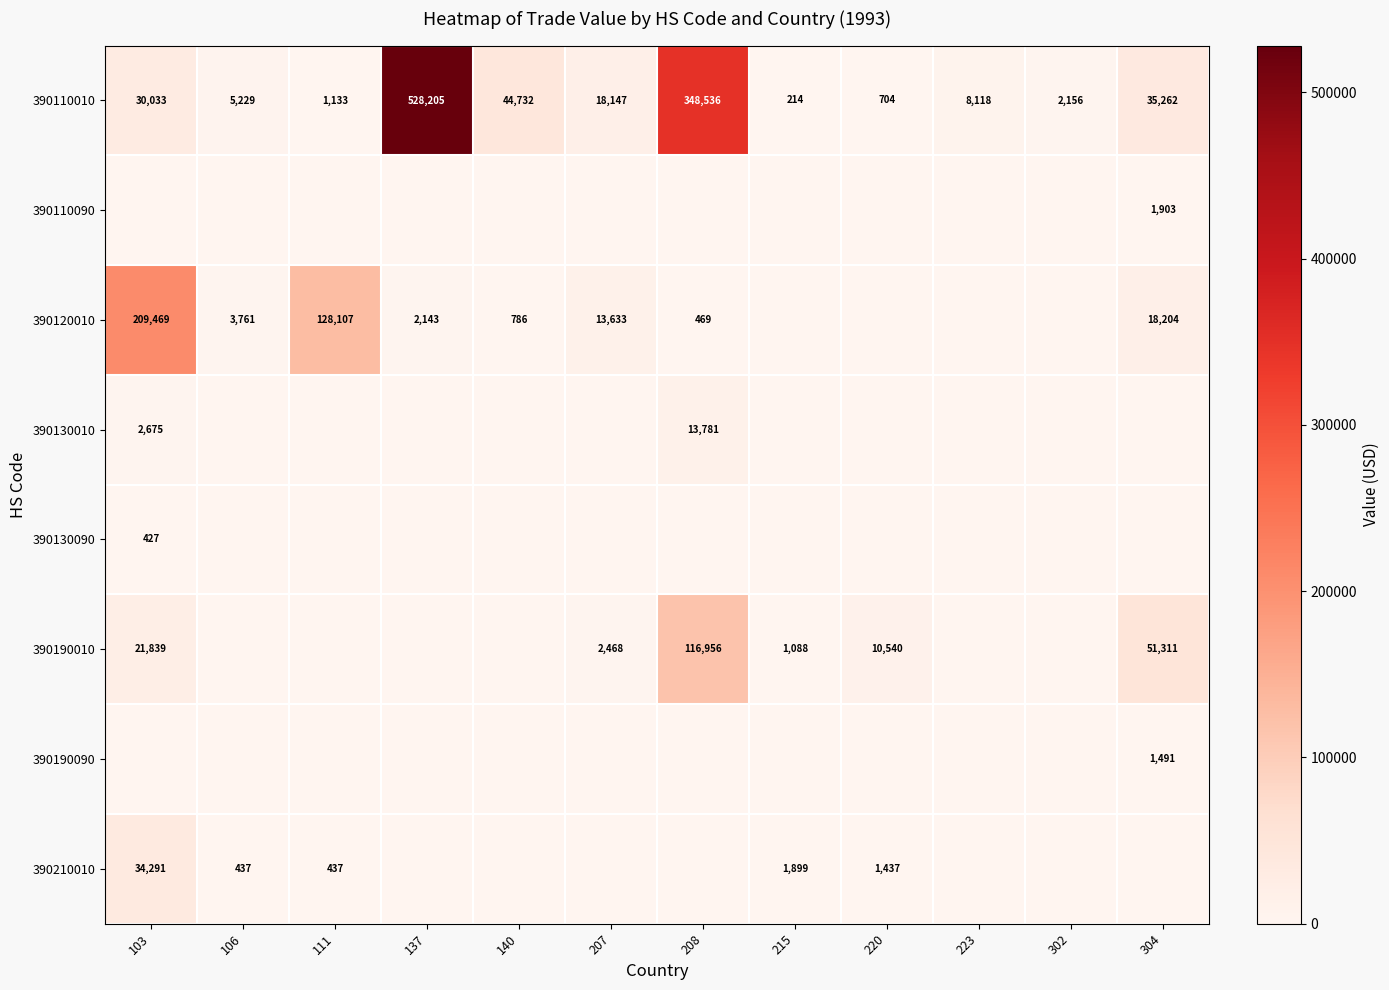

What is the sum of the 390120010 values at 304 and 103?

227673